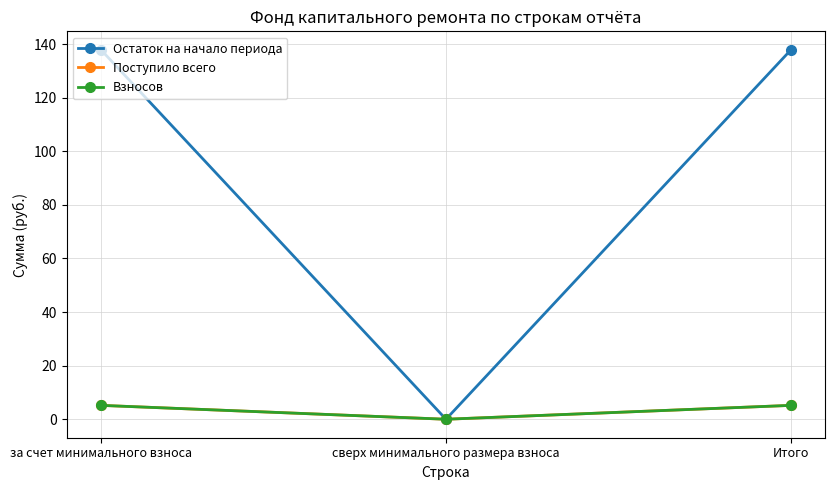

At how many categories does at least one series exceed 24?

2